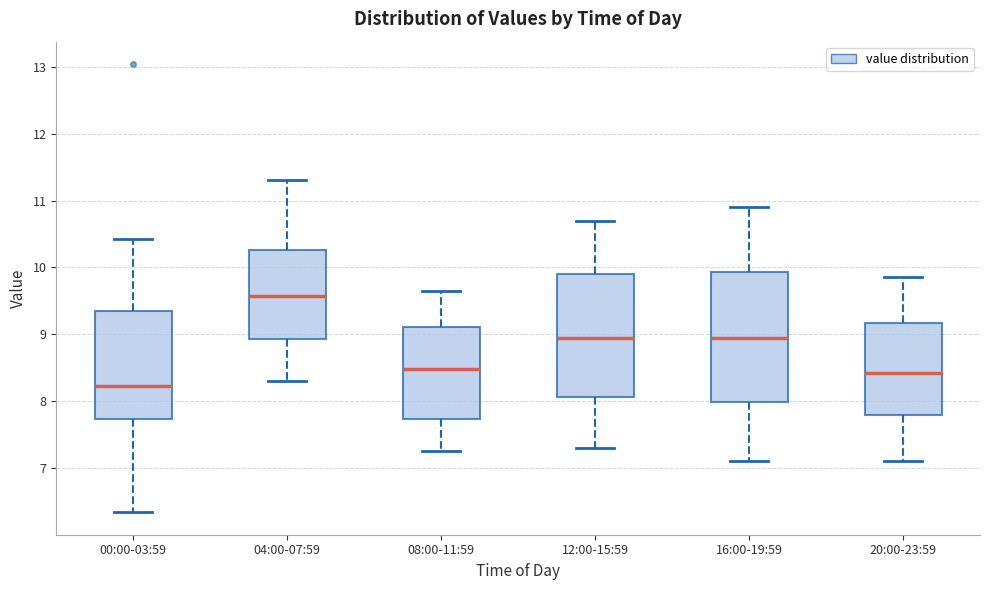

Where does the upper whisker of the box for 20:00-23:59 end on the y-axis? The values are not printed on the chart, so give them approximately, as read against the axis.

9.9